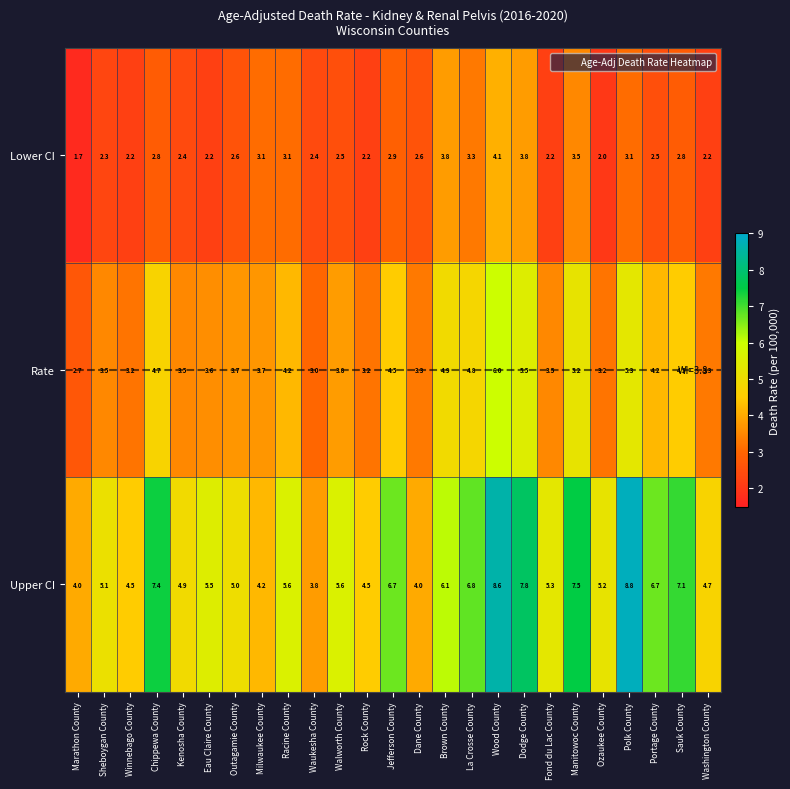

At Racine County, list the series in order from smallest to largest.

Lower CI, Rate, Upper CI